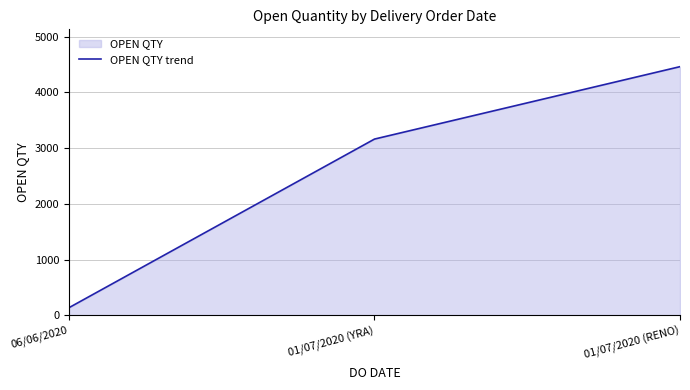

How many values are between 140 and 4460?

3